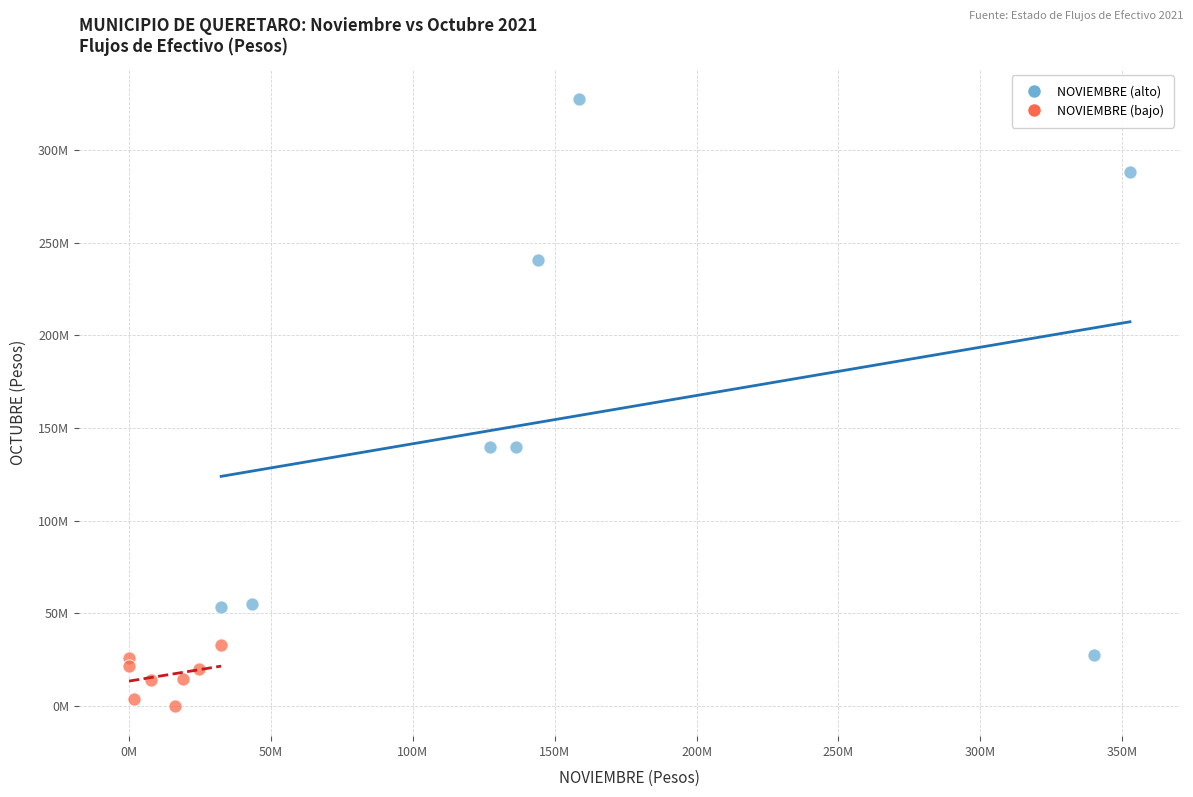

Which series has the largest Y range (max minus min)?

NOVIEMBRE (alto)